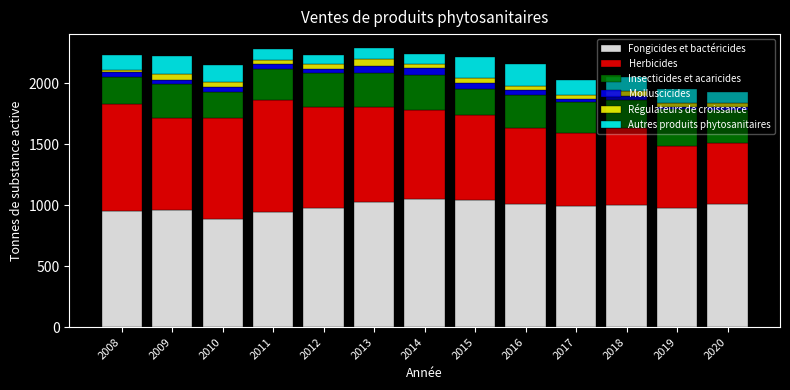

At which label does Fongicides et bactéricides reach its minimum?

2010